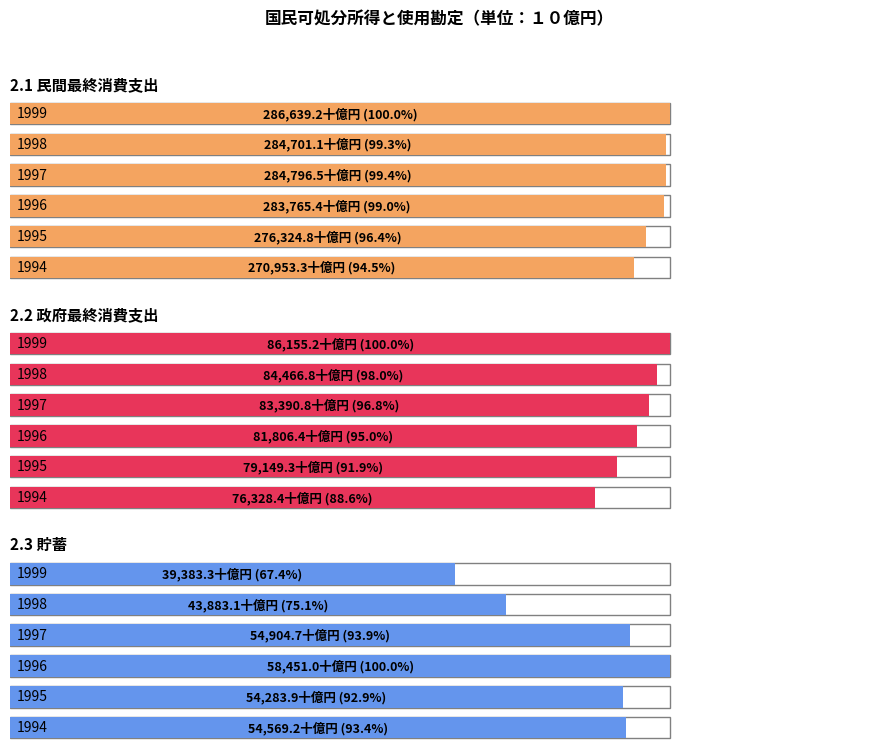

Which series has the largest total across all categories?

2.1 民間最終消費支出